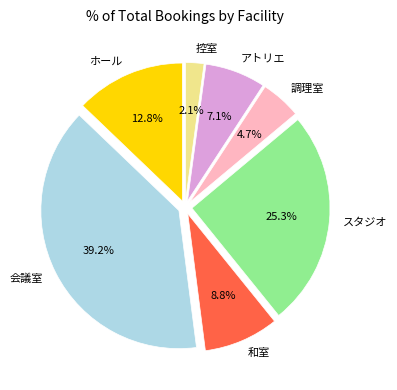

To the nearest percent, what is the average slice percentage?

14%